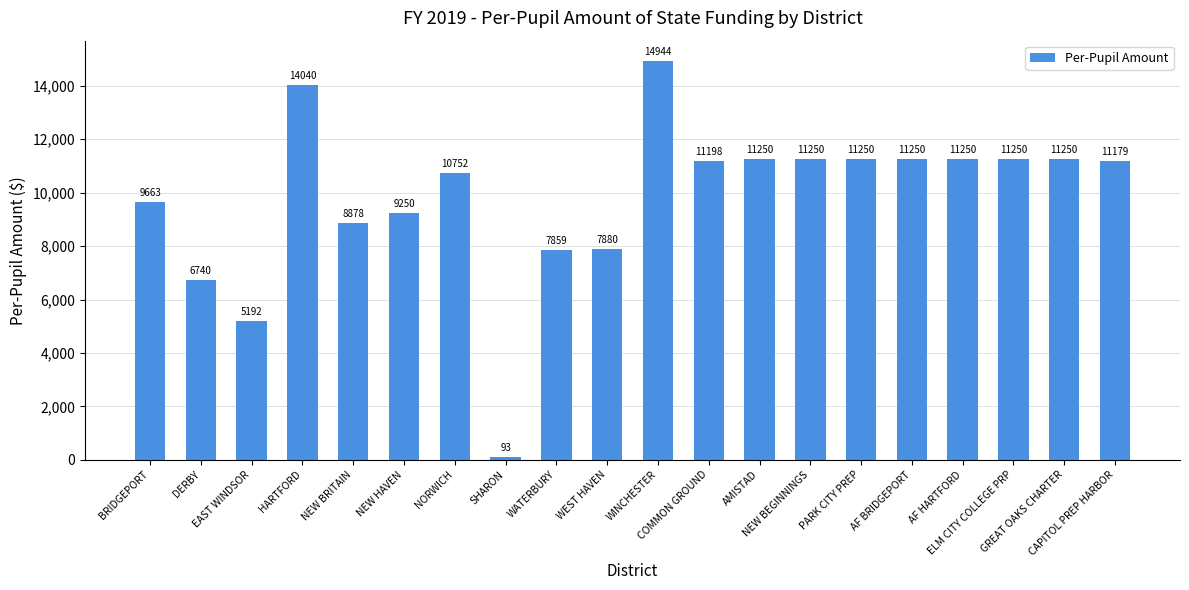

What is the label of the 17th bar from the left?

AF HARTFORD